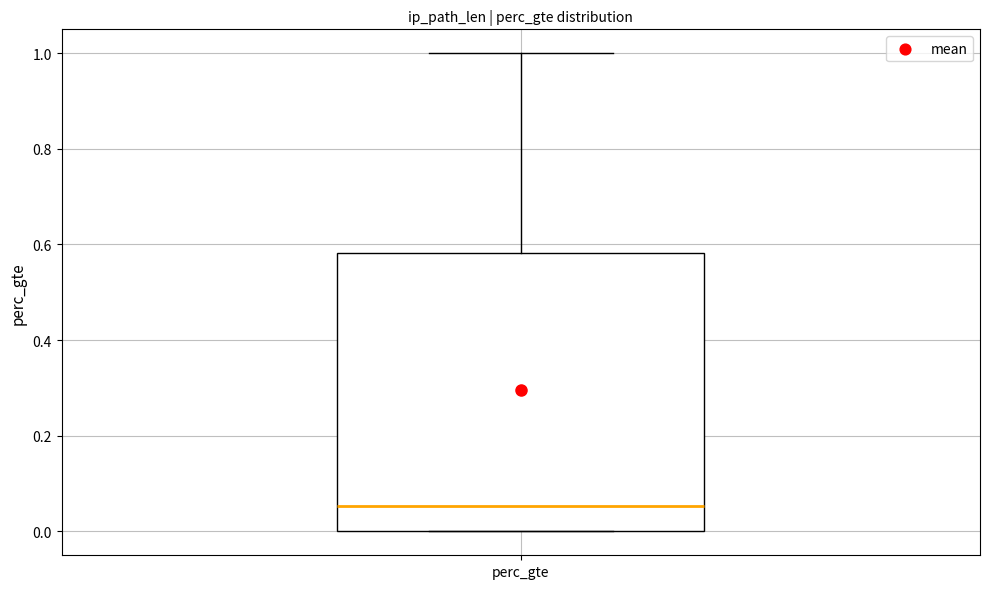

Read this box plot against the y-axis: the position of the median line, the range covered by the box, and the ends of both whiskers. The values are not printed on the chart, so give them approximately, as read against the axis.

median 0.06, box 0.00 to 0.58, whiskers 0.00 to 1.00